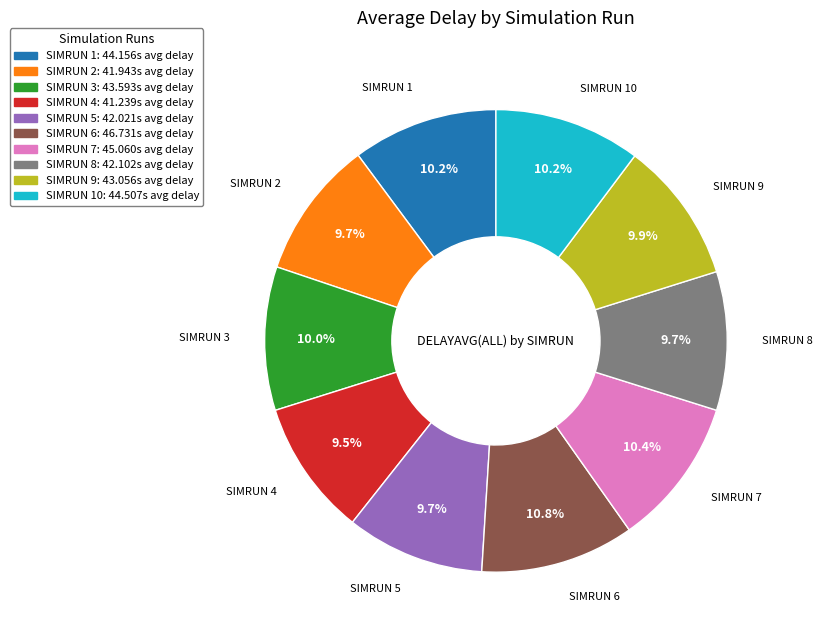

Is SIMRUN 7: 45.060s avg delay the majority of the pie?

No